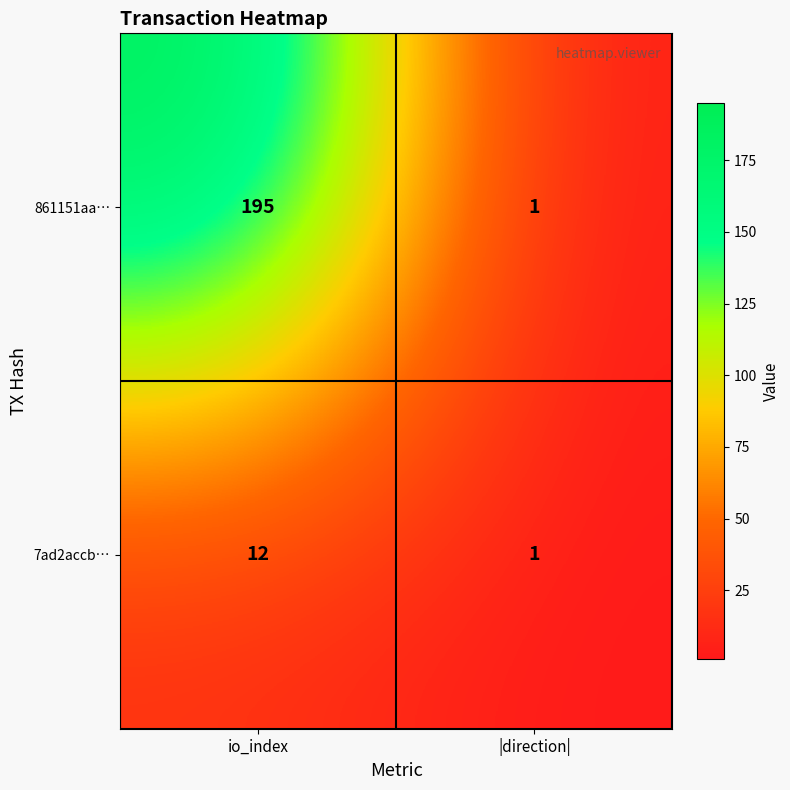

Reading left to right, transcribe all the data shown in this chart.

861151aa…: io_index=195	|direction|=1
7ad2accb…: io_index=12	|direction|=1